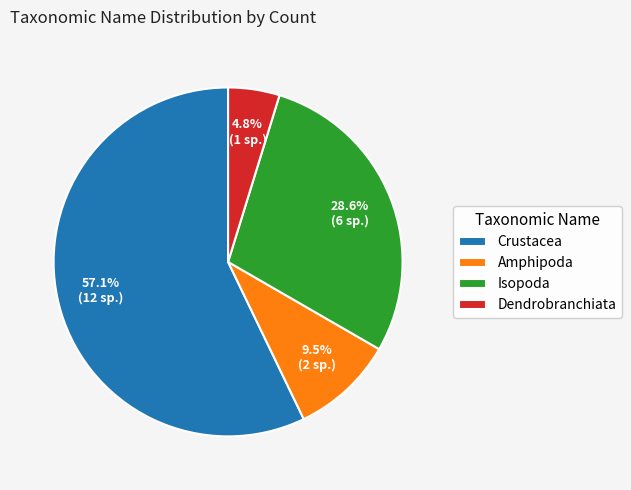

True or false: Crustacea accounts for 68% of the total.

False